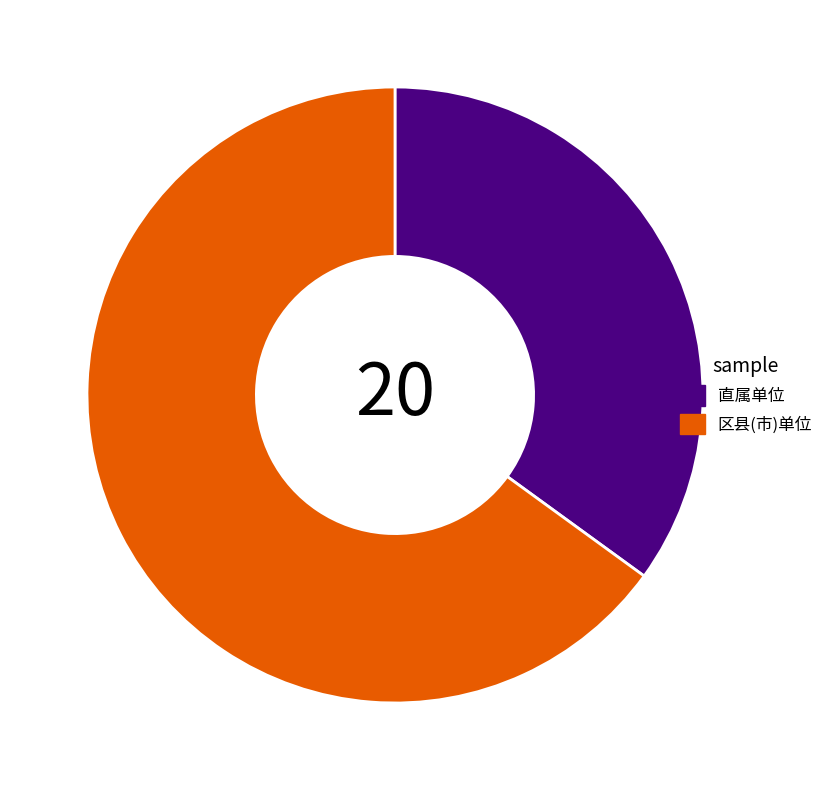

True or false: 直属单位 accounts for 35% of the total.

True